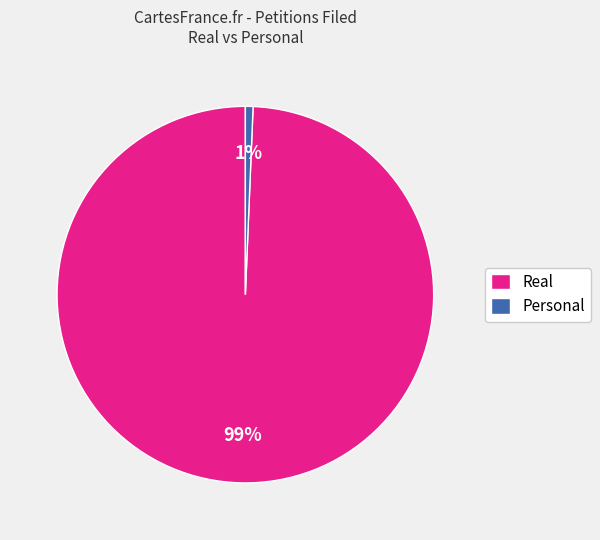

How many slices are in this pie chart?

2